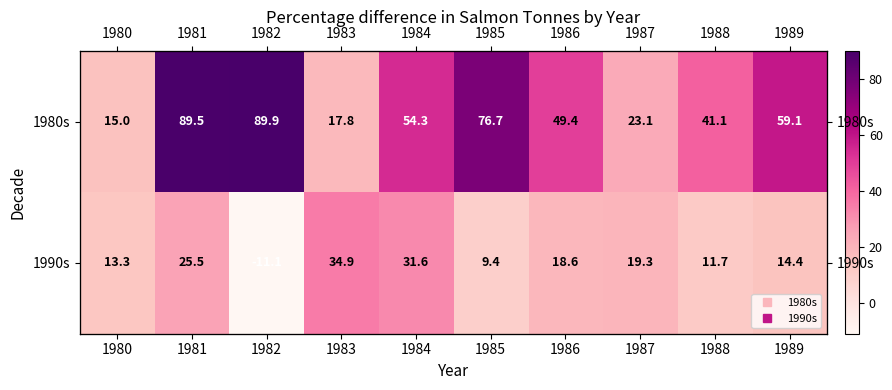

Is the value of 1980s at 1984 greater than the value of 1990s at 1981?

Yes